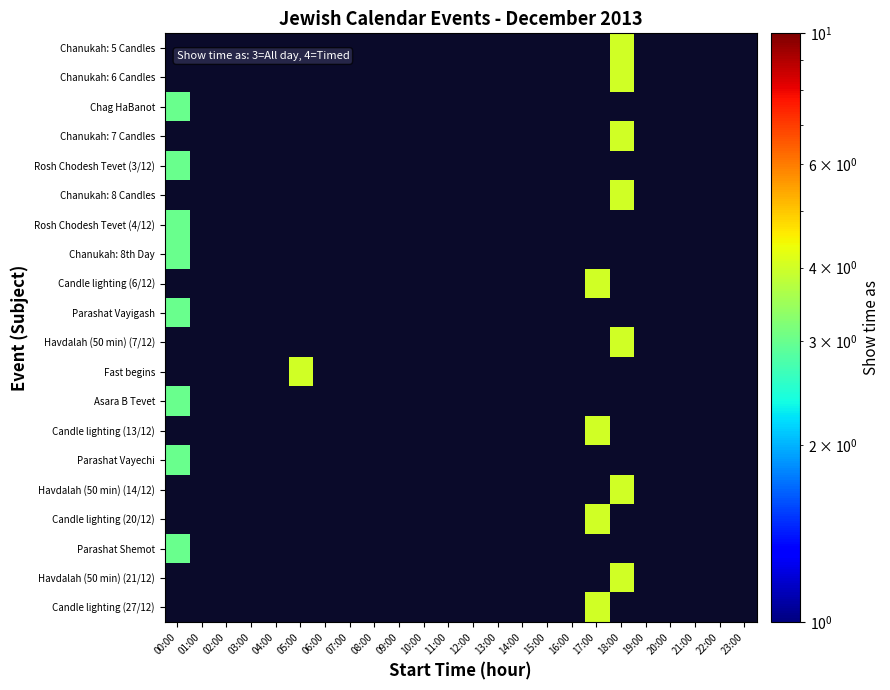

Which label corresponds to the largest value in the chart?

18:00